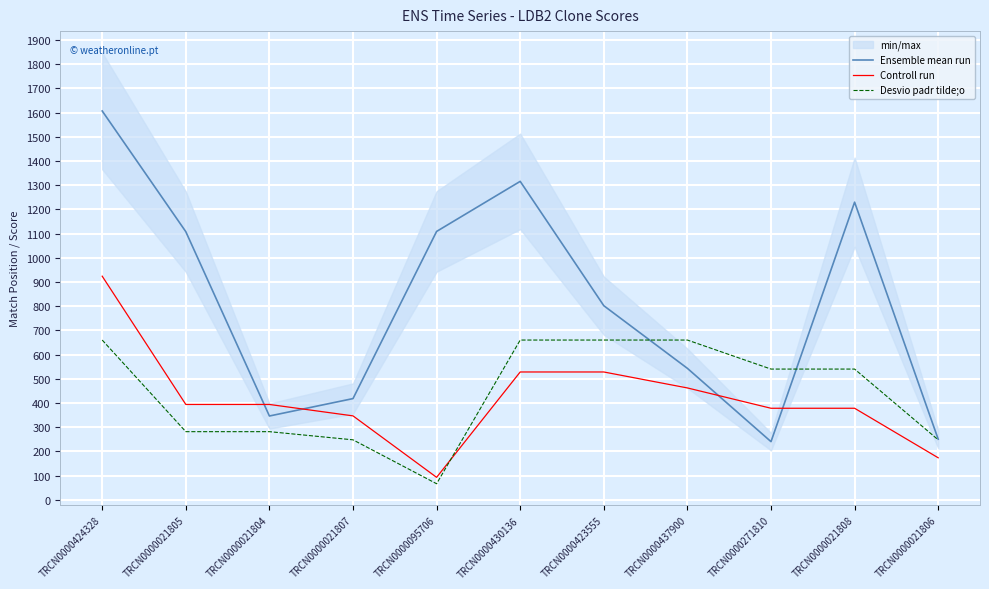

What is the average value of the Controll run series?

418.0